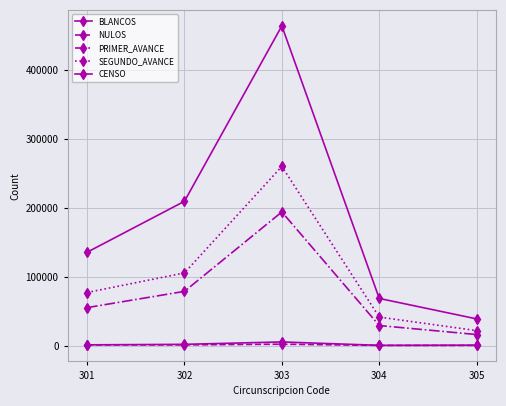

How many lines are shown in the chart?

5